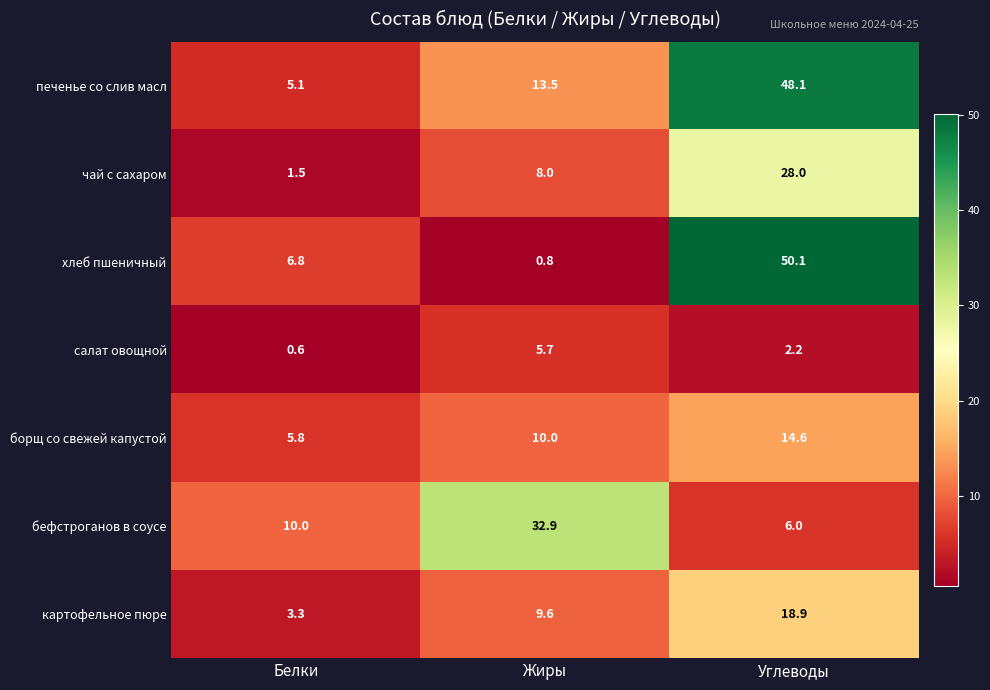

Which series has the largest range (max minus min)?

хлеб пшеничный